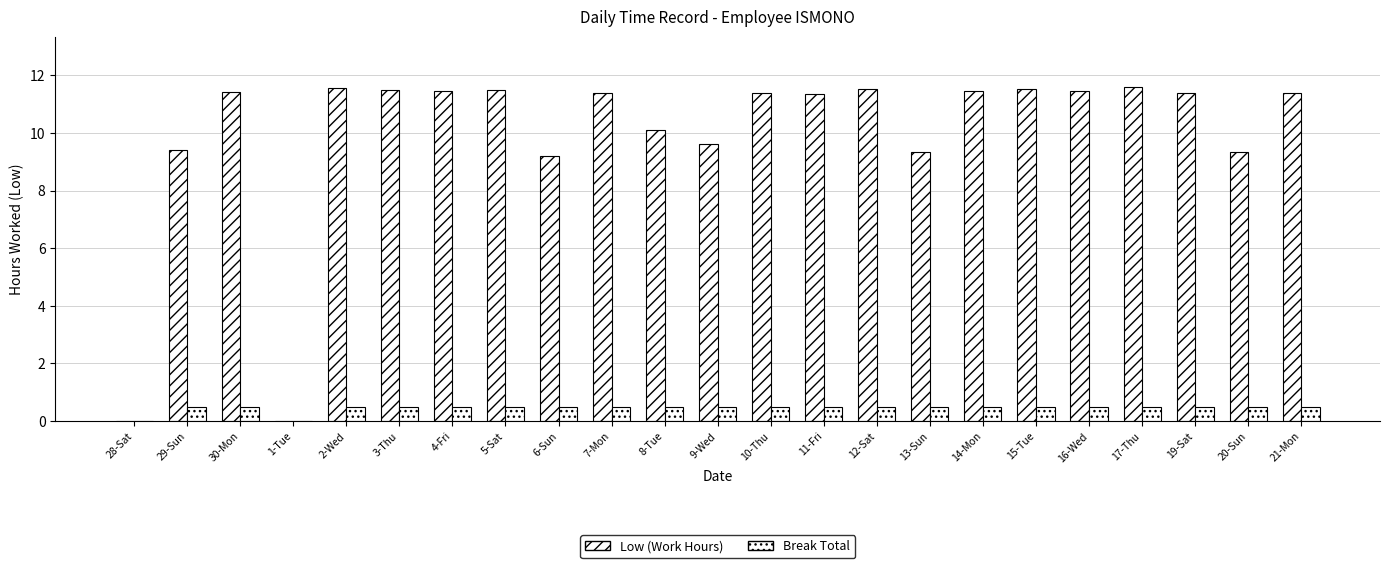

At which category is the sum across all series the highest?

17-Thu